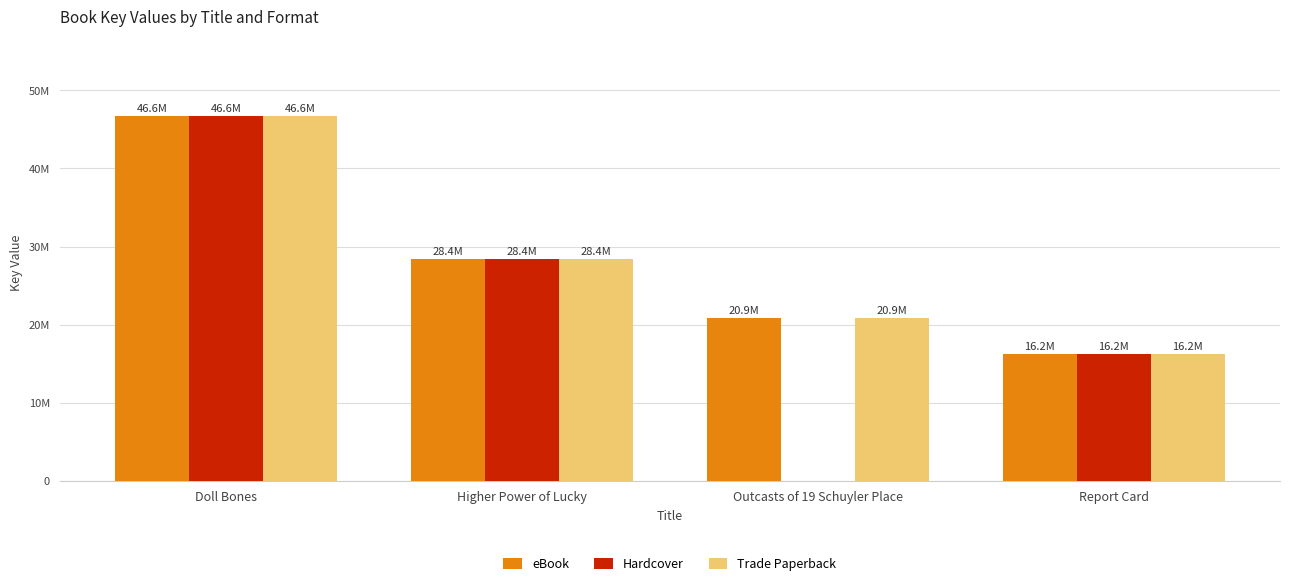

At how many categories does at least one series exceed 3940875?

4